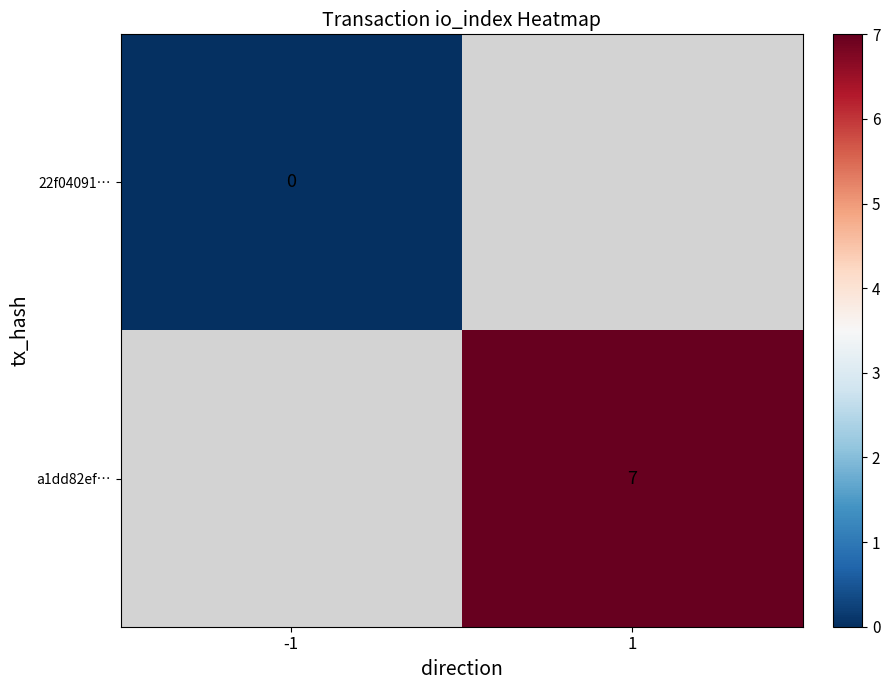

At how many categories does at least one series exceed 3?

1